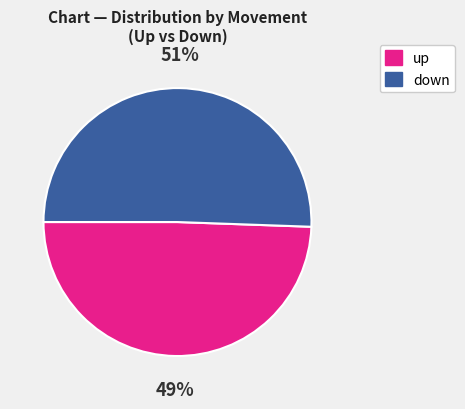

Is there a majority slice in this chart?

Yes